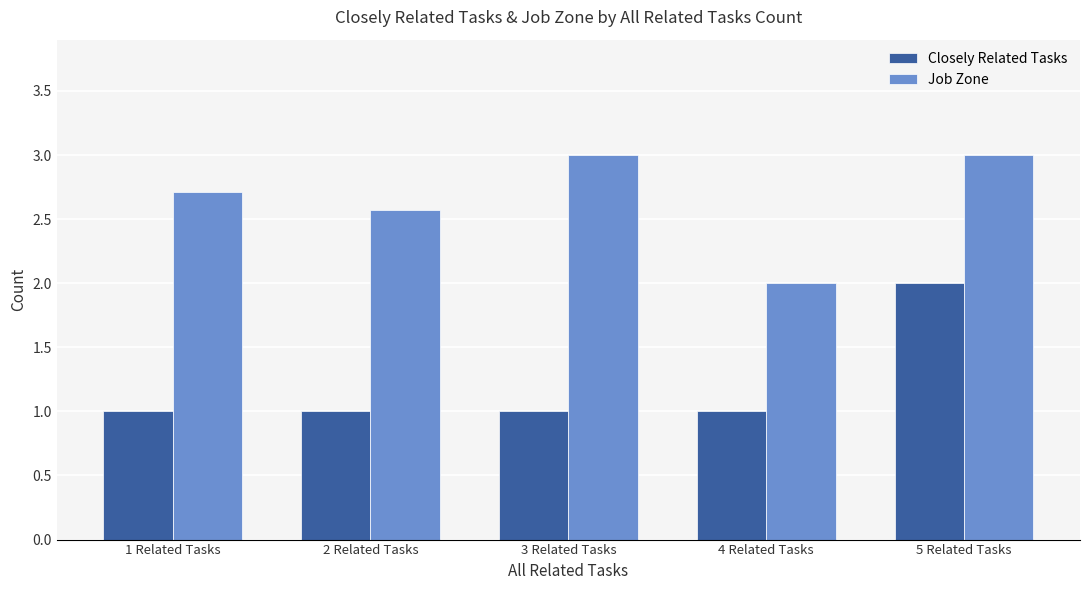

What is the greatest value displayed?

3.0